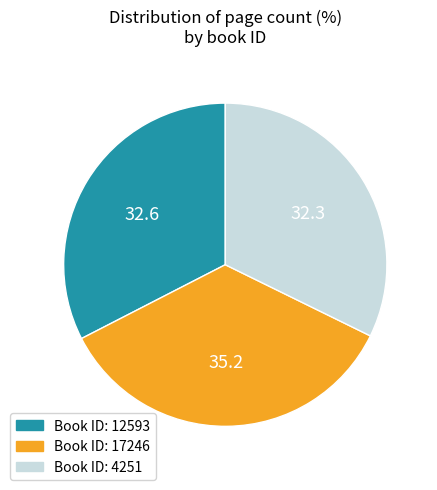

Which category has the biggest portion of the pie?

Book ID: 17246